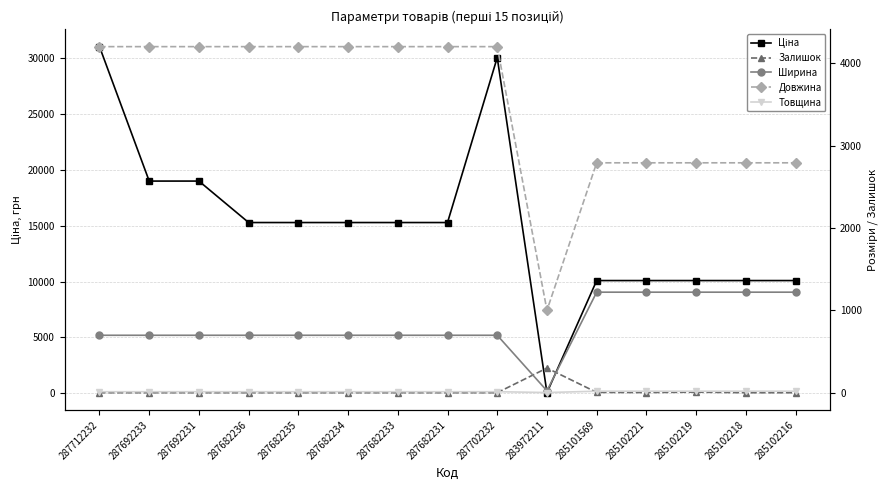

Which series has the largest total across all categories?

Ціна